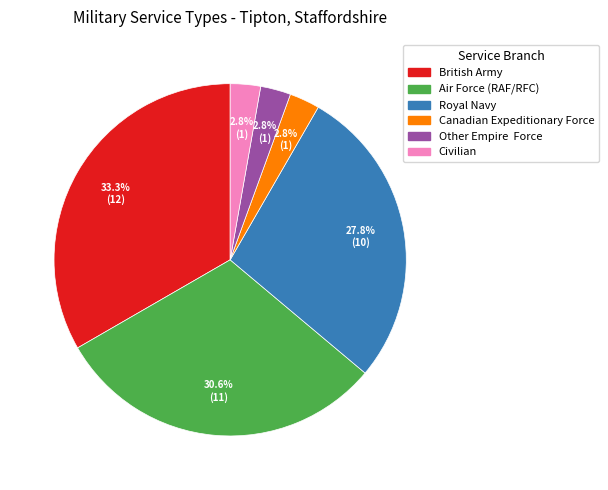

Is it true that Canadian Expeditionary Force is 3% of the pie?

True